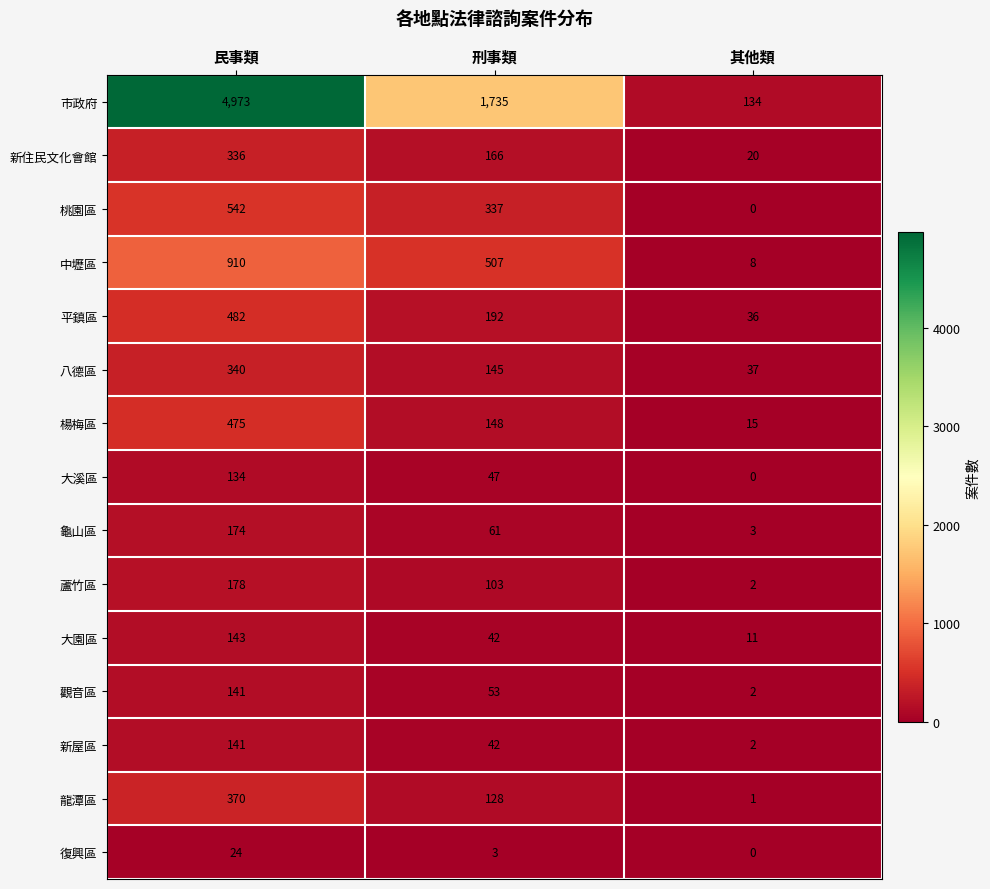

What is the maximum value for 大園區?

143